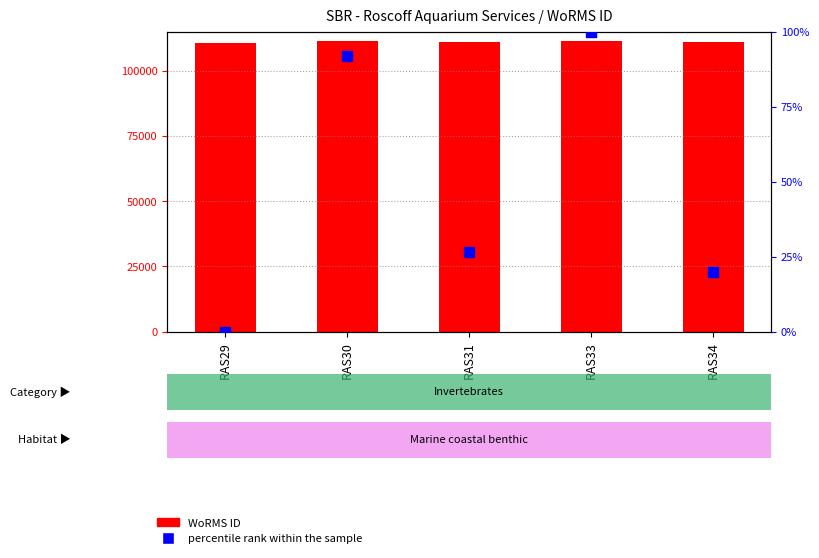

Which series has the widest spread of Y values?

WoRMS ID